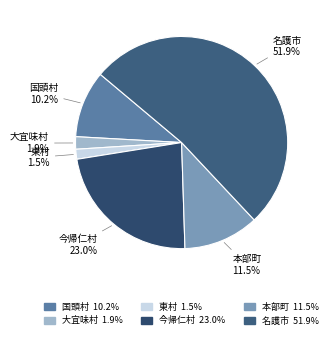

Between 本部町 and 大宜味村, which is larger?

本部町